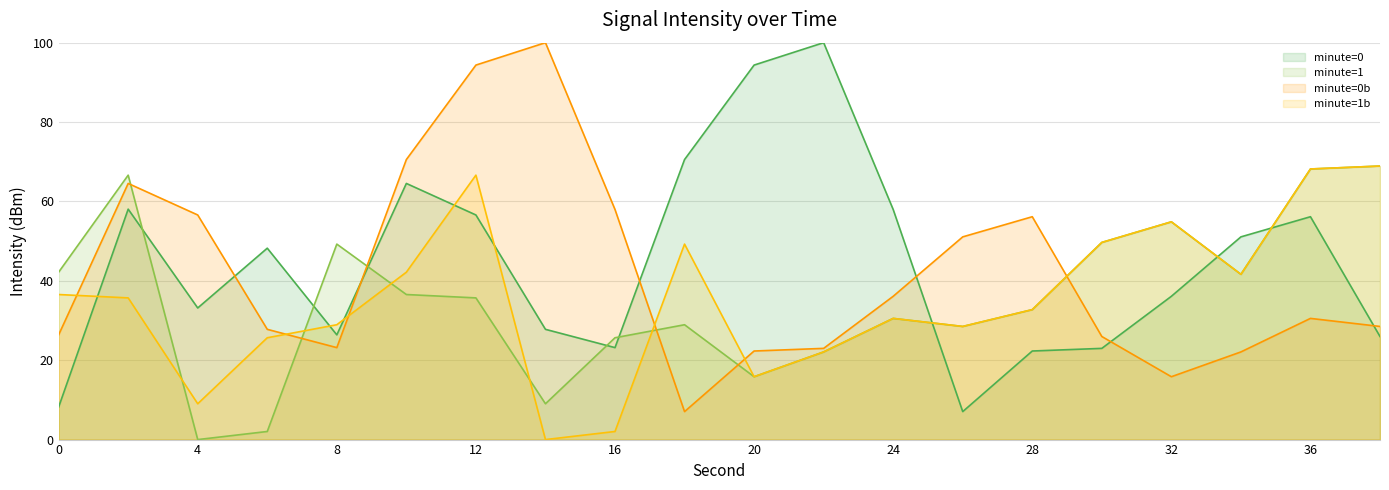

What is the greatest value displayed?

100.0